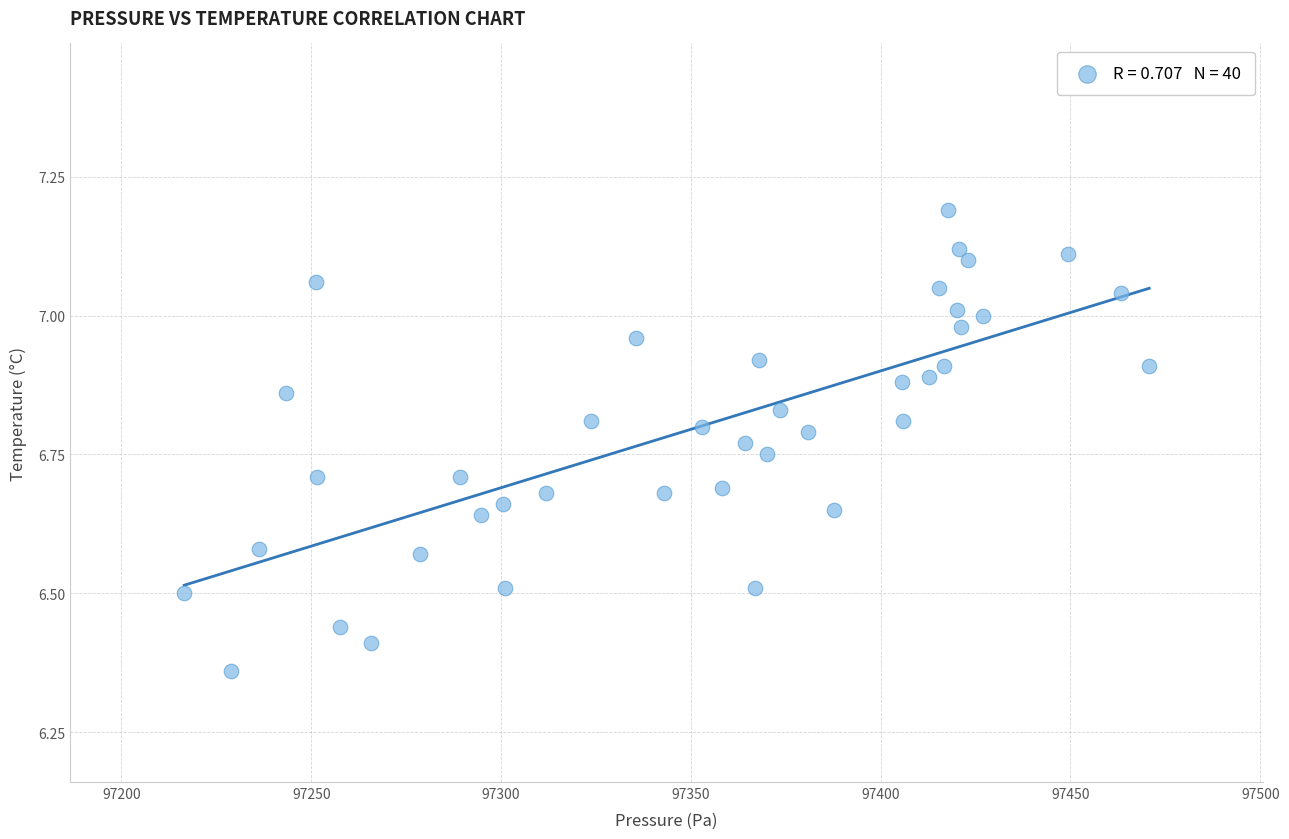

What is the range of X values (max minus min)?

254.2